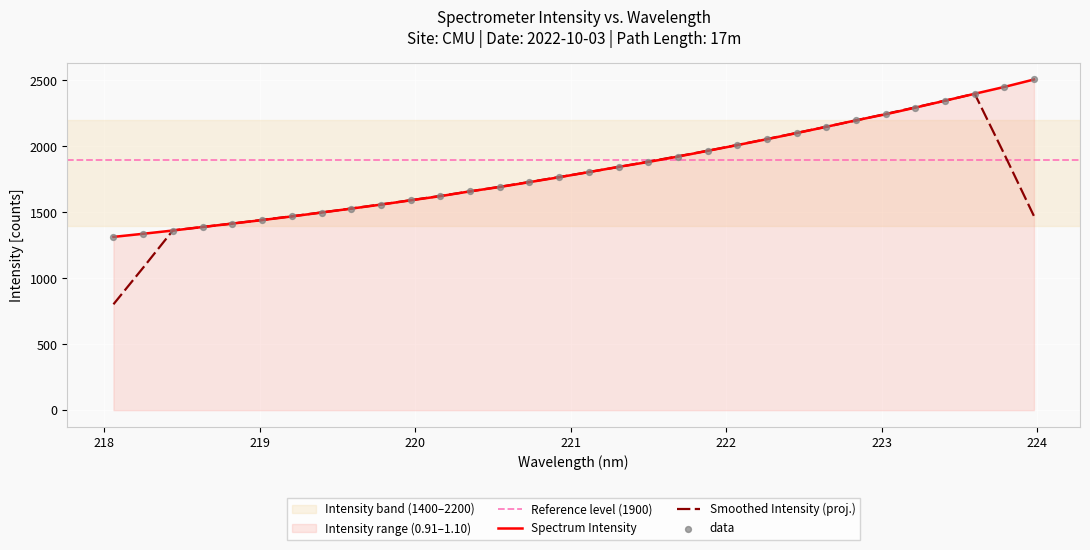

What is the change in value from 220.7354 to 221.3083?

+115.7